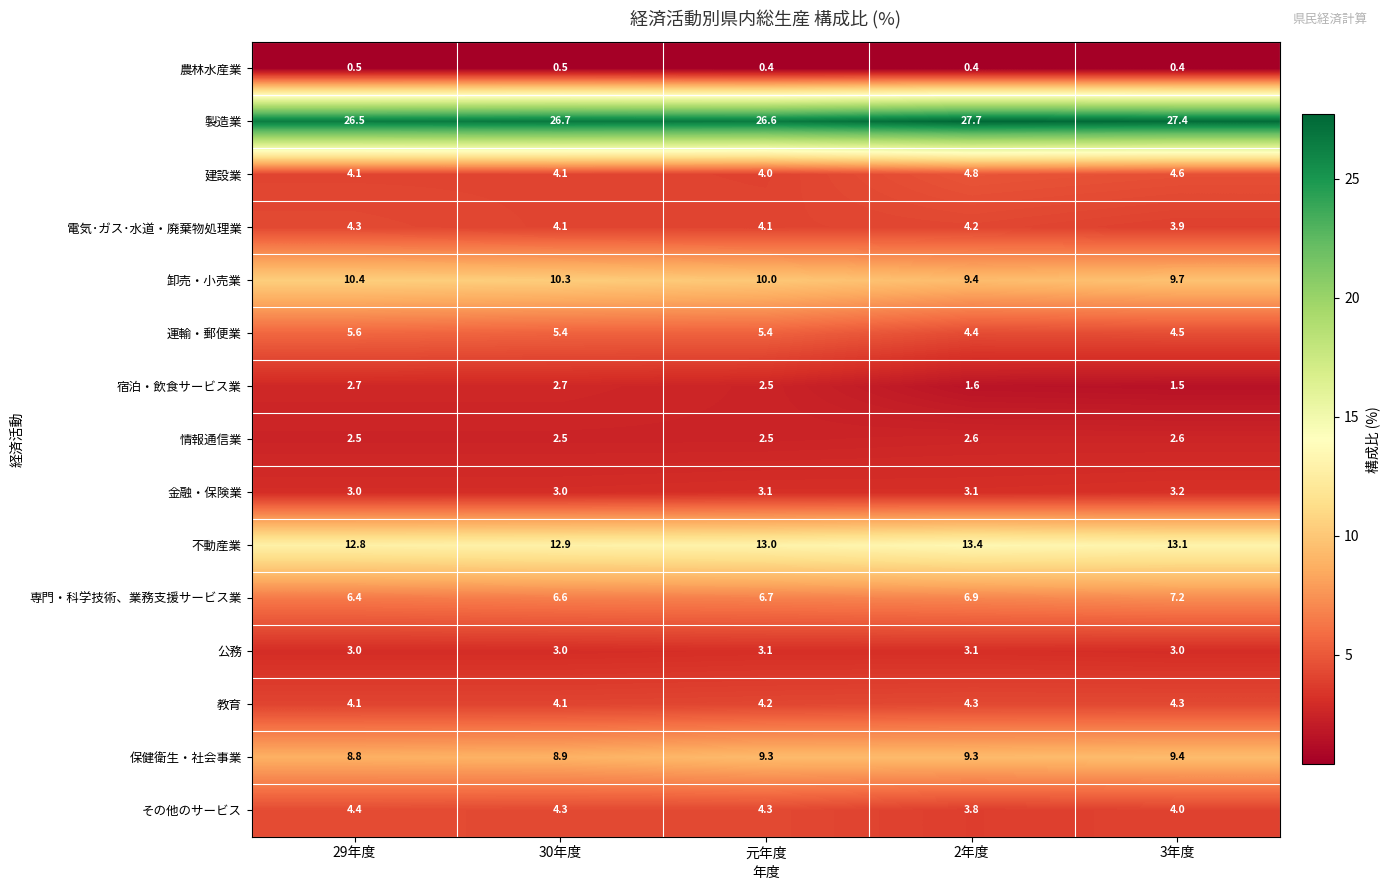

The 情報通信業 series shows 2.5 at 29年度. True or false?

True